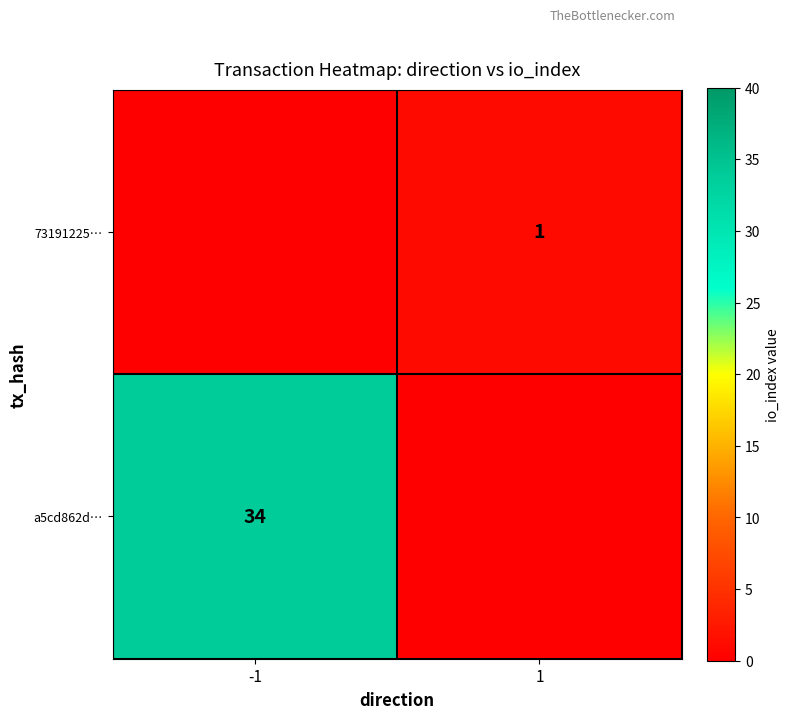

Is it true that a5cd862d… equals 34 at -1?

True